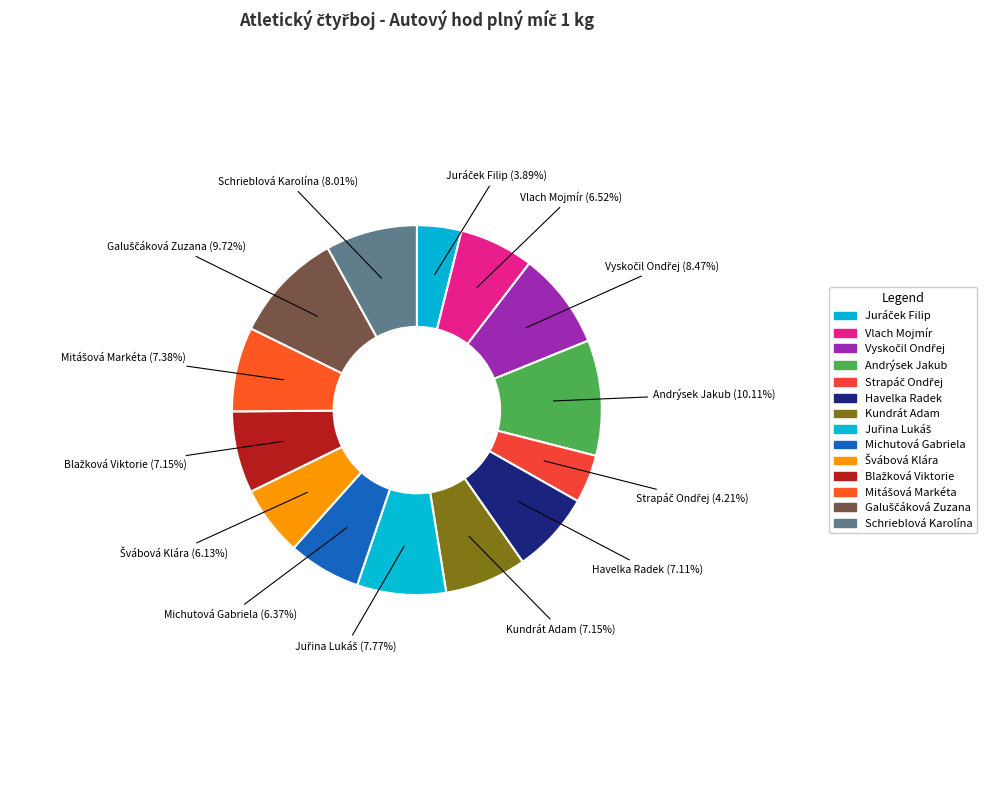

Rank the categories by value from lowest to highest.

Juráček Filip, Strapáč Ondřej, Švábová Klára, Michutová Gabriela, Vlach Mojmír, Havelka Radek, Kundrát Adam, Blažková Viktorie, Mitášová Markéta, Juřina Lukáš, Schrieblová Karolína, Vyskočil Ondřej, Galuščáková Zuzana, Andrýsek Jakub